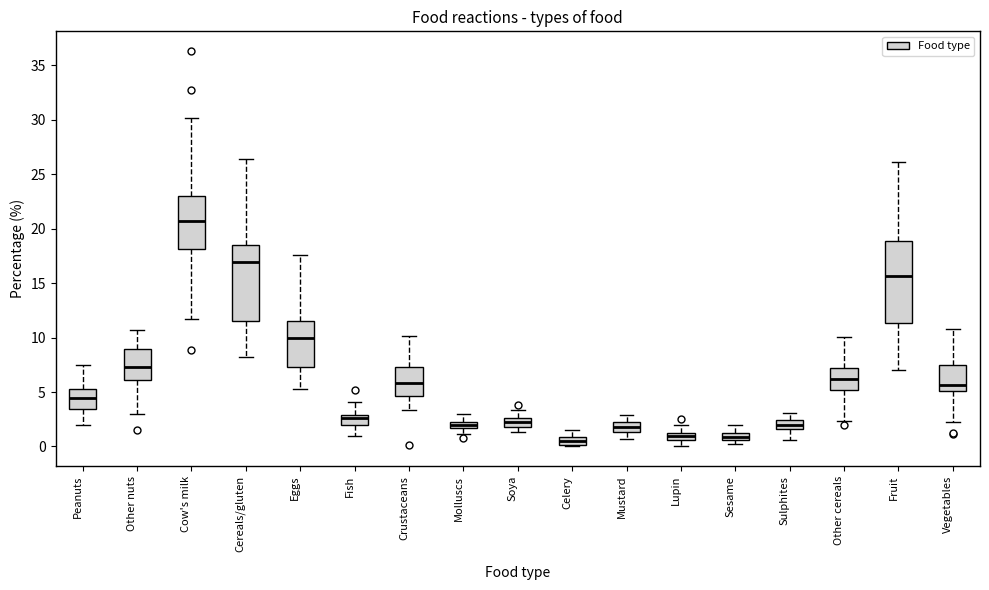

Where does the upper whisker of the box for Molluscs end on the y-axis? The values are not printed on the chart, so give them approximately, as read against the axis.

3.0